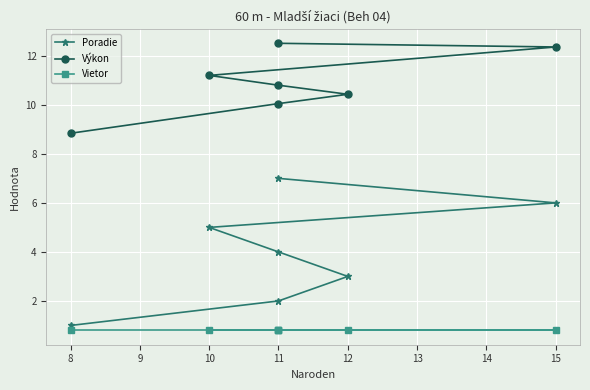

What is the value of the Výkon point at the 4th from the left?

10.8